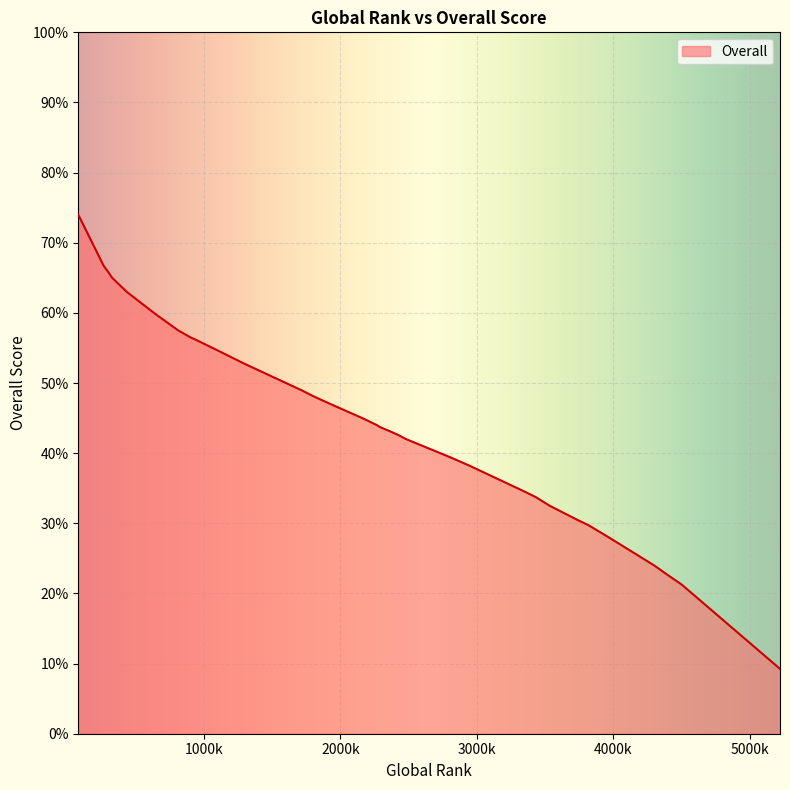

List the labels in order of value, smallest first.

5220, 4501, 4389, 4335, 4335, 4298, 3966, 3816, 3735, 3584, 3534, 3534, 3430, 3352, 2942, 2795, 2732, 2482, 2434, 2378, 2287, 2268, 2161, 1871, 1789, 1789, 1713, 1298, 1272, 1117, 933, 904, 813, 652, 436, 329, 303, 284, 266, 81